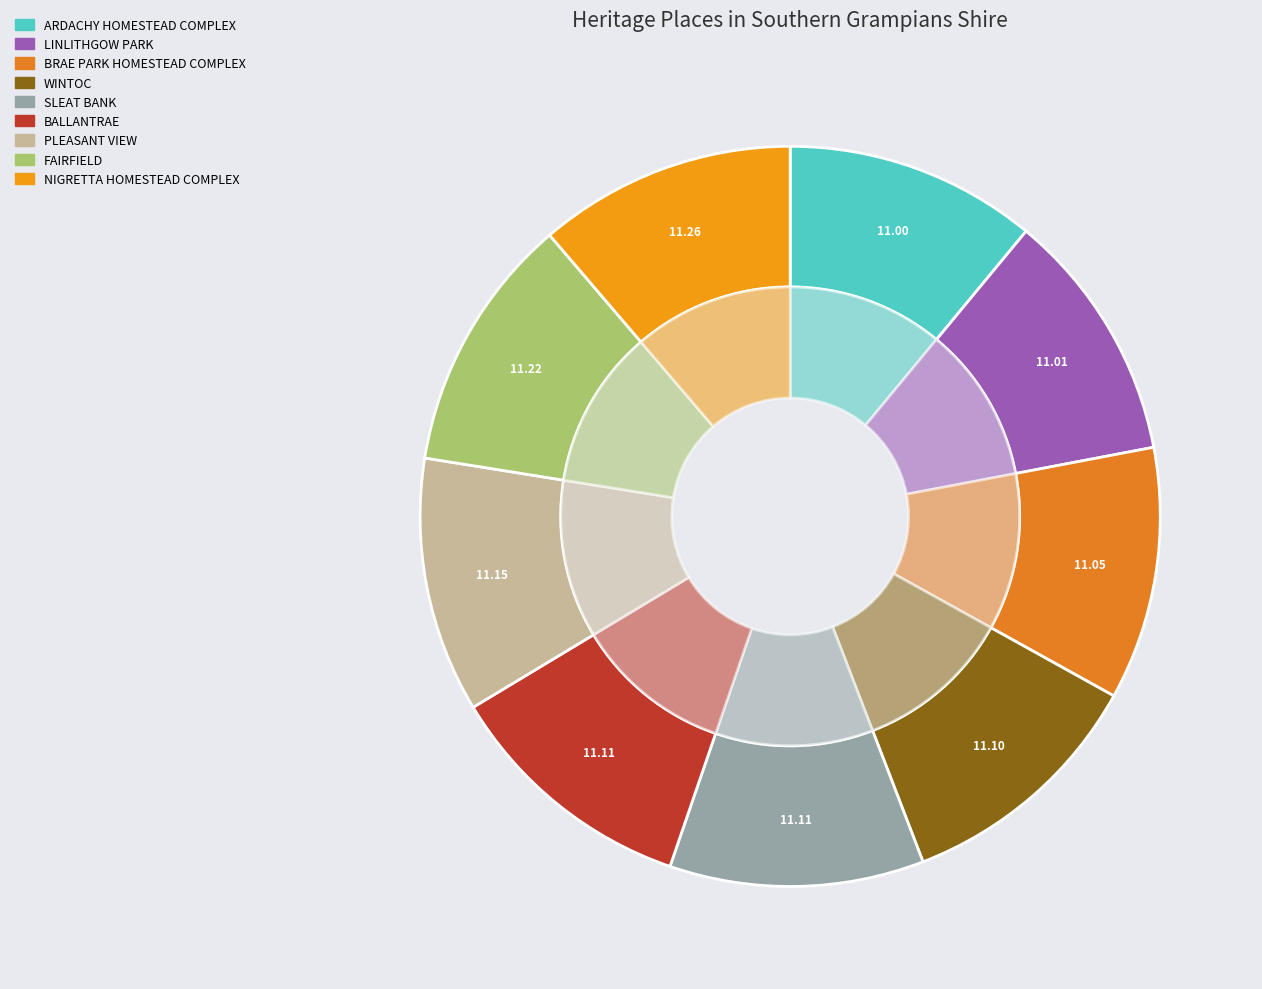

Approximately how many times larger is the value at FAIRFIELD compared to ARDACHY HOMESTEAD COMPLEX?

1.0